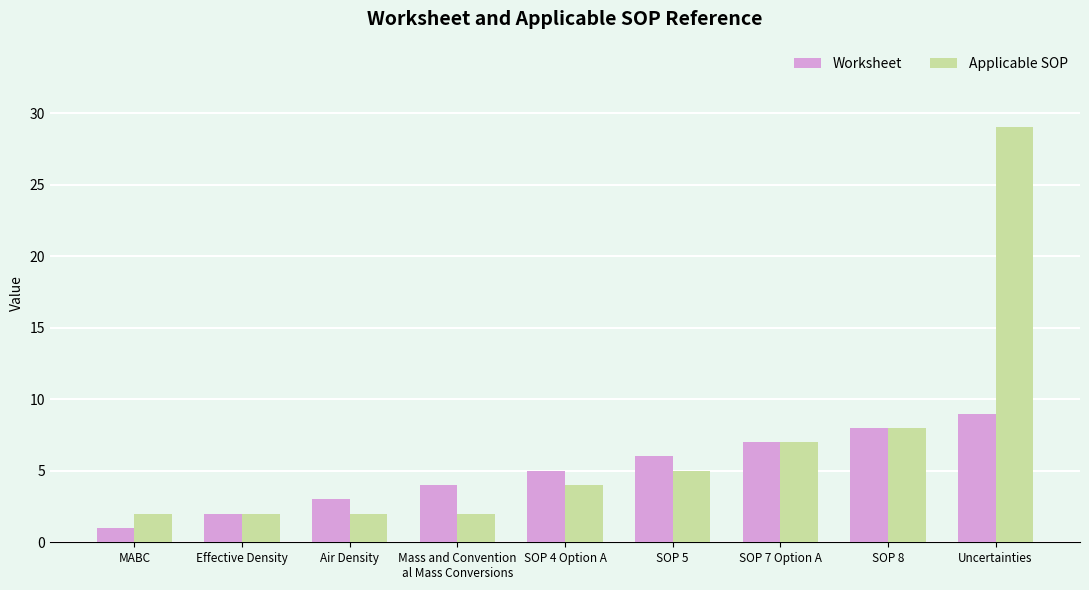

How many bars are there in total?

18